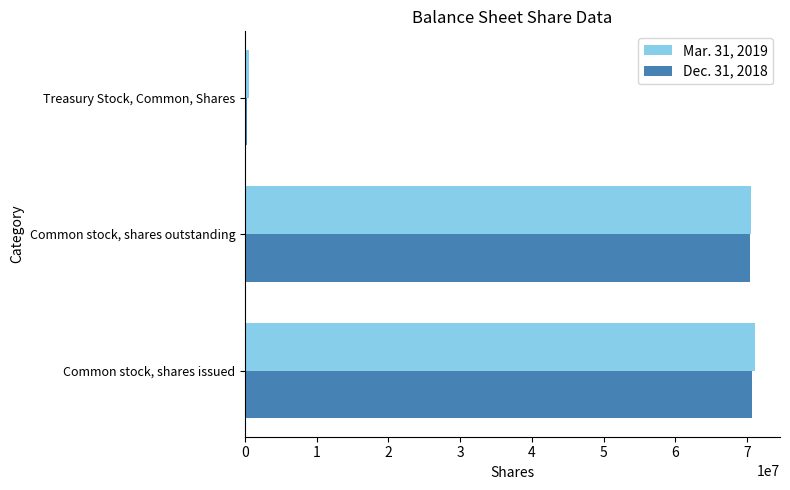

What is the total value across all series at Common stock, shares issued?

141771461